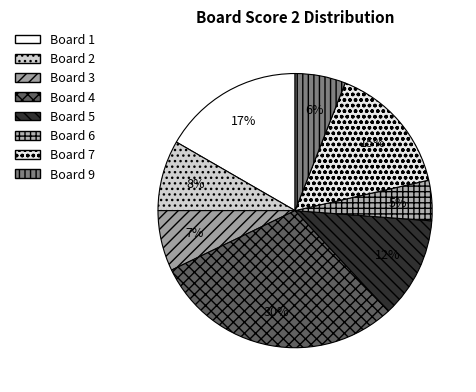

How many slices are in this pie chart?

8